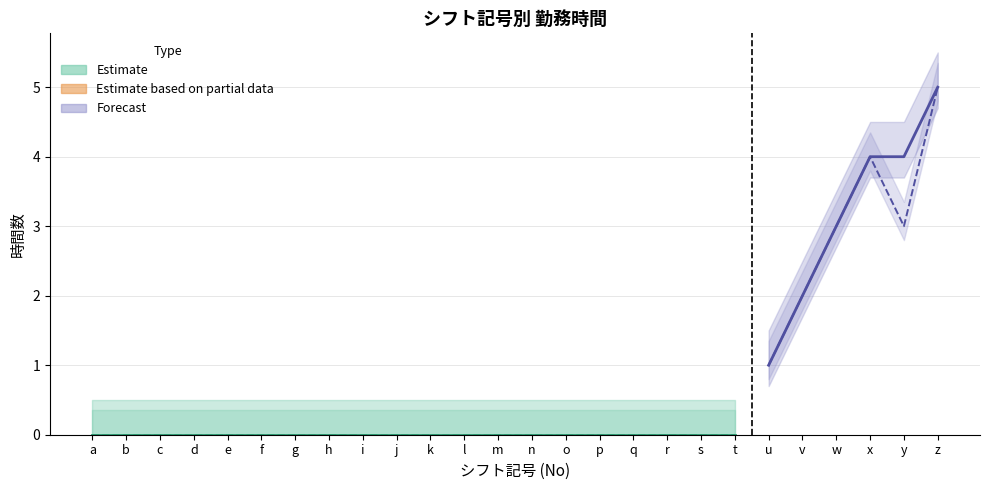

What is the maximum value for サービス提供時間内の勤務時間?

5